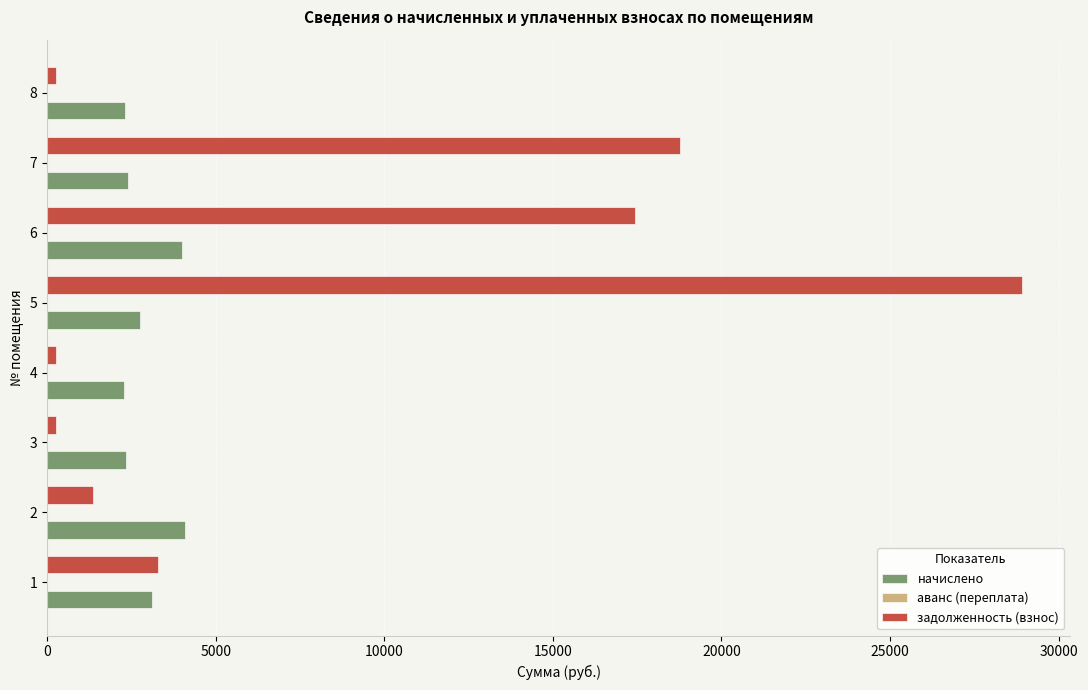

What is the sum of all начислено values?

23282.4